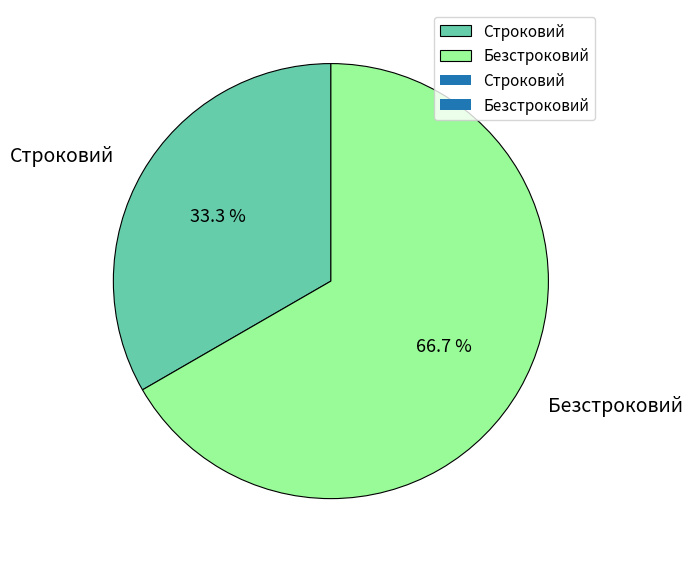

What is the total percentage of Строковий and Безстроковий?

100.0%